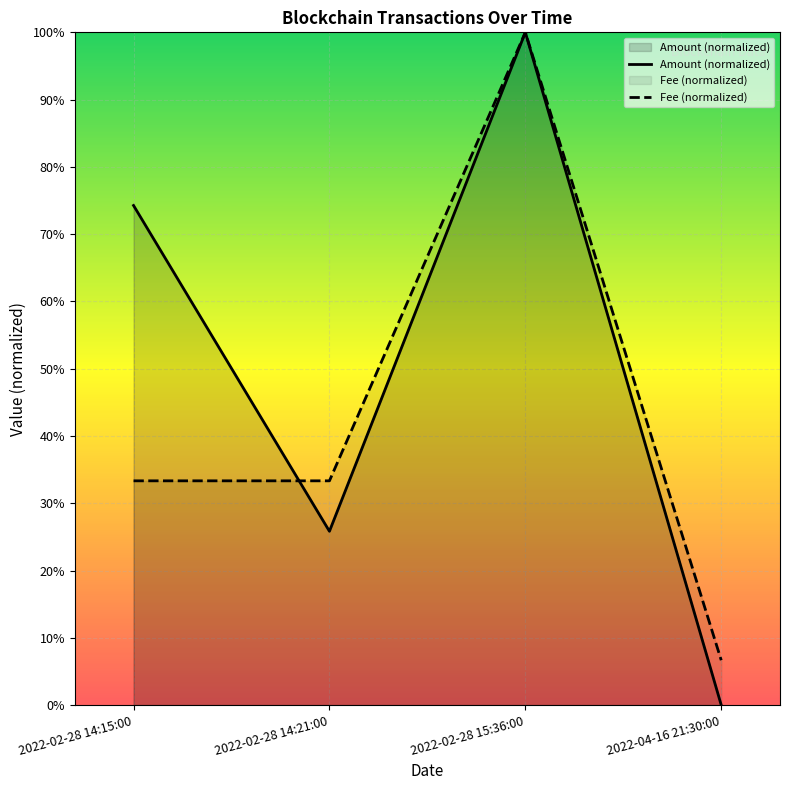

What is the total value across all series at 2022-04-16 21:30:00?

0.1